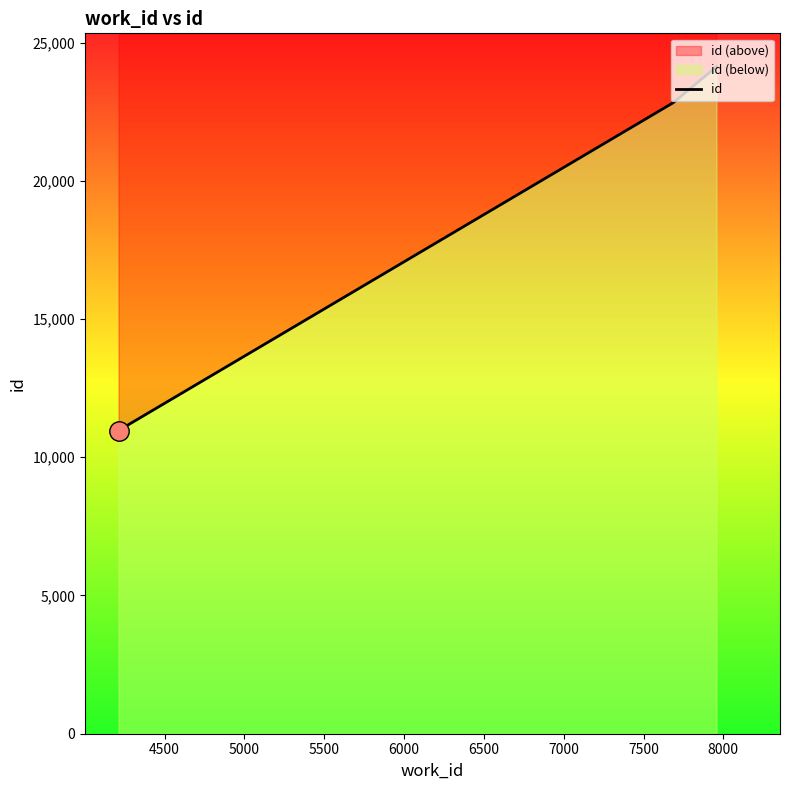

Reading left to right, list all the values displayed in this chart.

10952	10954	11199	22830	24129